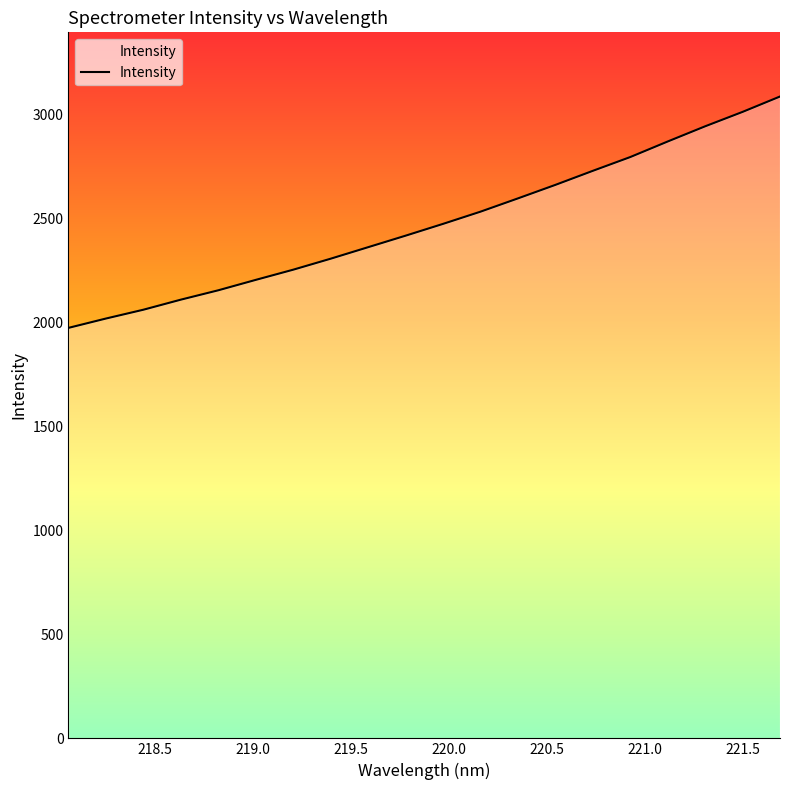

Reading left to right, extract all data points from this chart.

1972.4	2017.3	2059.7	2108.1	2153.1	2203.2	2252.1	2304.9	2360.2	2415.5	2472.3	2530.9	2594.7	2659.6	2727.2	2793.4	2868.1	2941.1	3010.3	3084.2